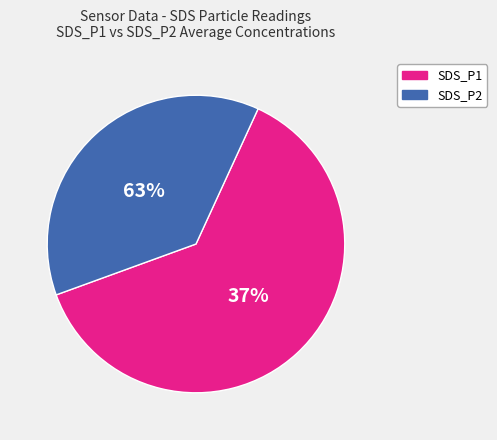

True or false: SDS_P1 accounts for 63% of the total.

True